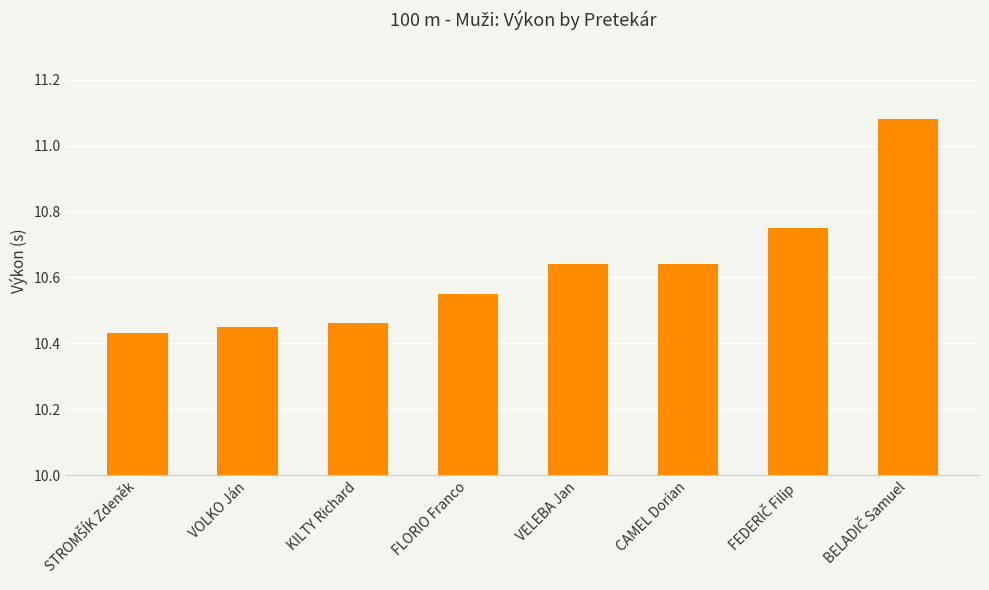

What is the label of the 5th bar from the right?

FLORIO Franco